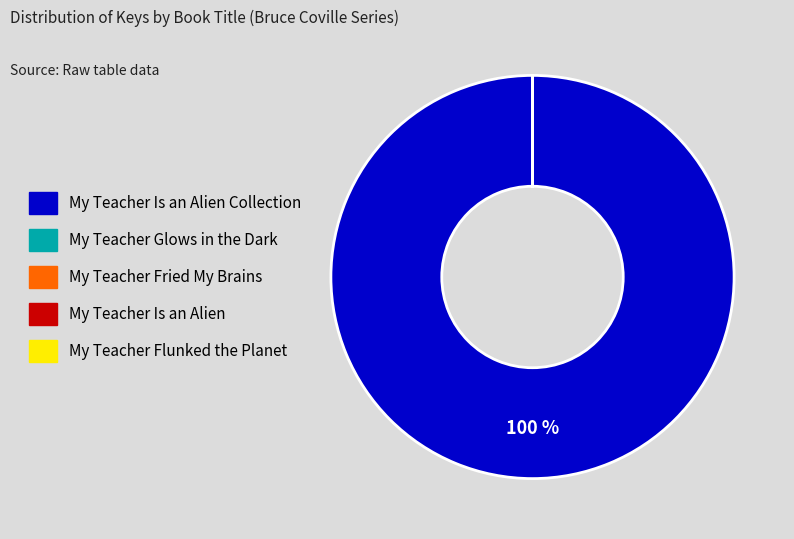

To the nearest percent, what is the difference between the largest and smallest slice percentages?

100%